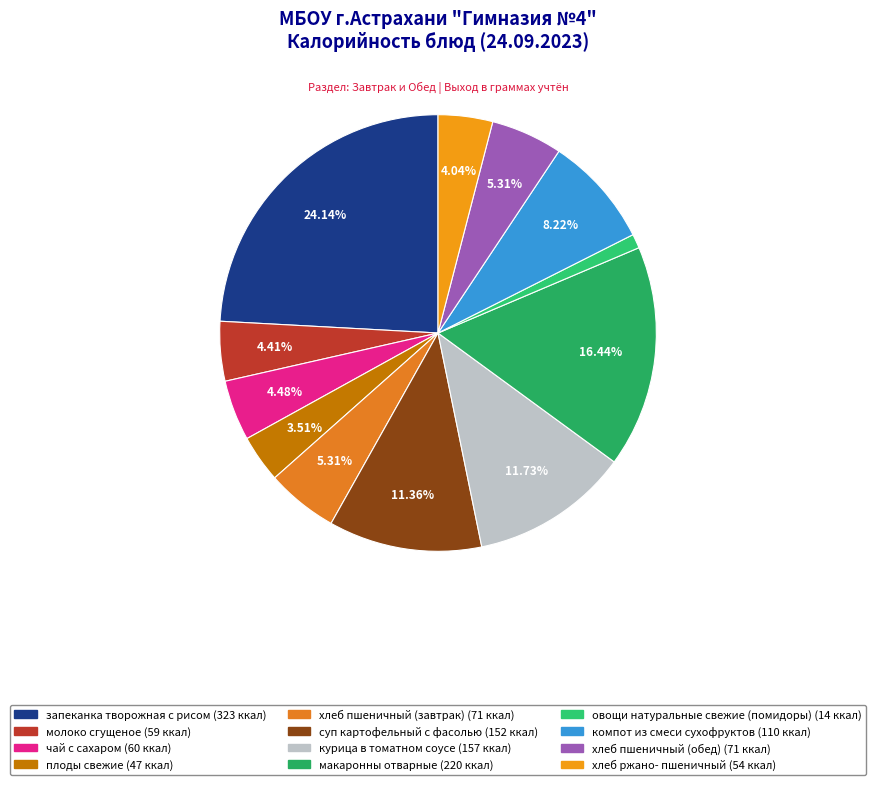

What is the change in value from запеканка творожная с рисом to хлеб пшеничный (обед)?

-252